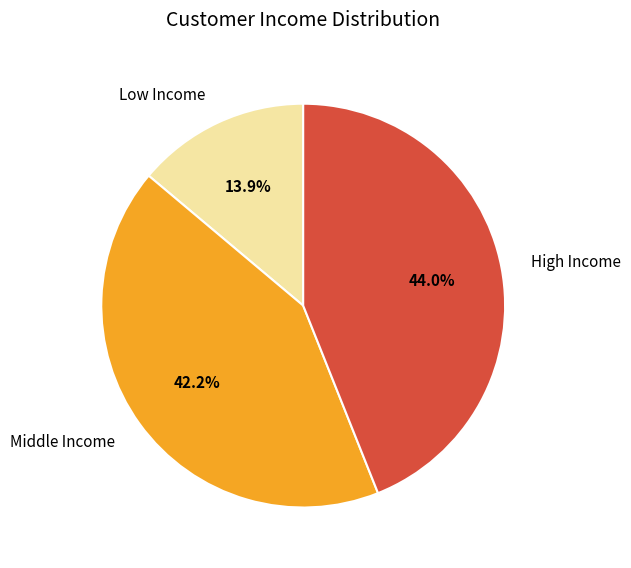

Which category has the biggest portion of the pie?

High Income